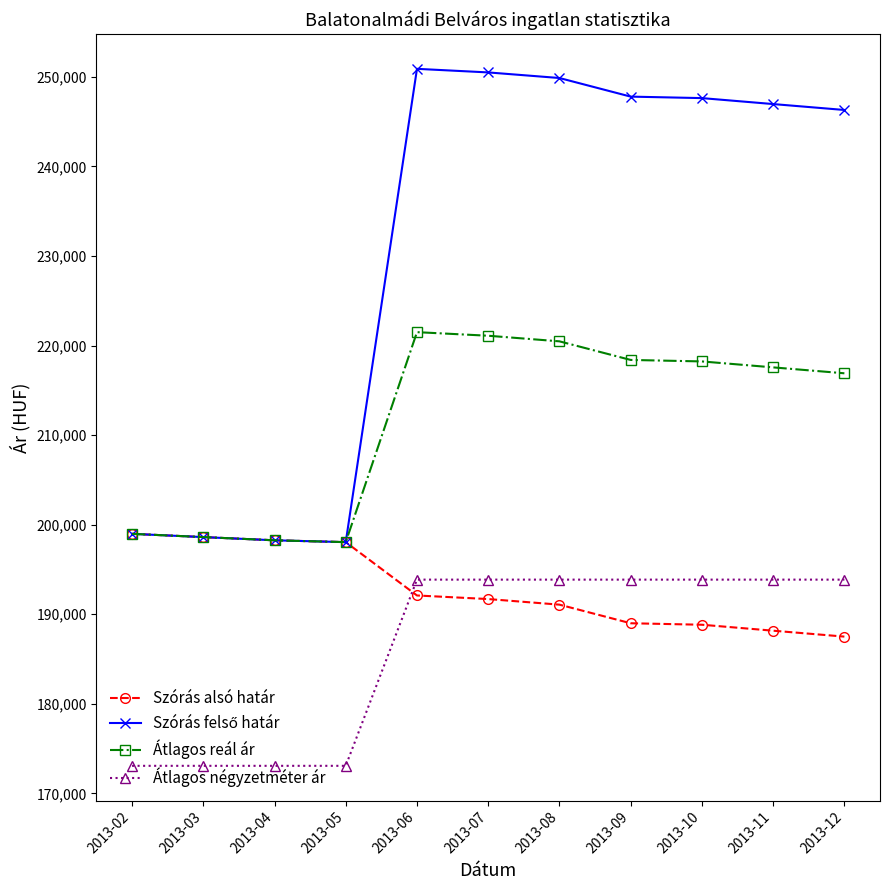

What is the lowest value of the Szórás alsó határ series?

187503